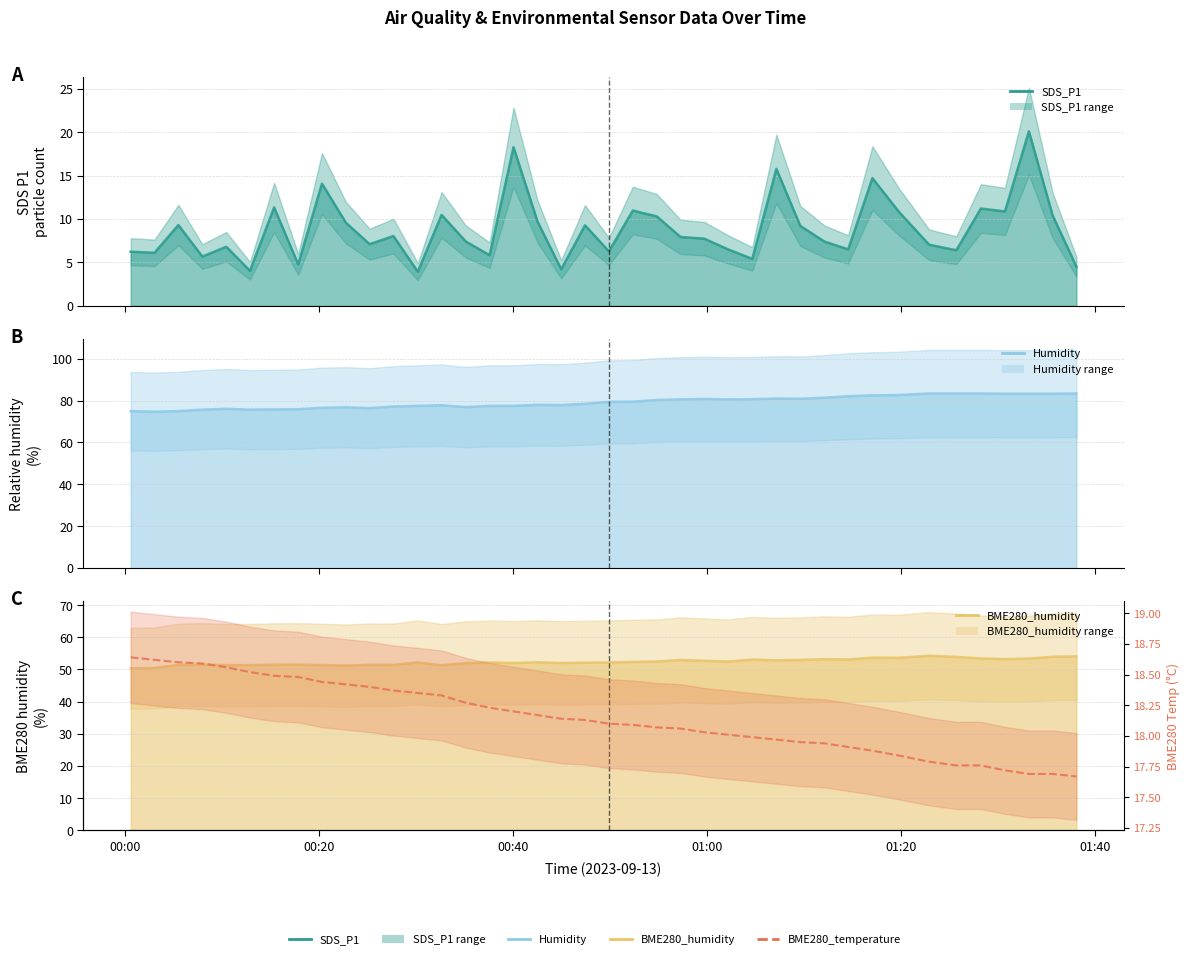

List the series in order of their peak value, highest first.

Humidity, BME280_humidity, SDS_P1, BME280_temperature